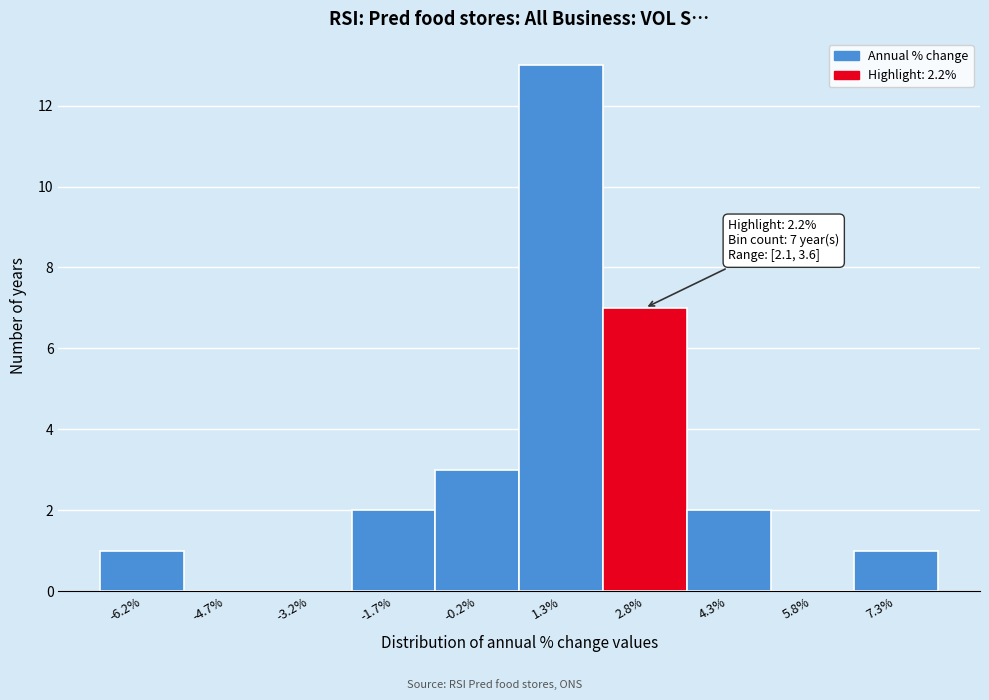

Over which range of the x-axis is the bar tallest?

0.6 to 2.0